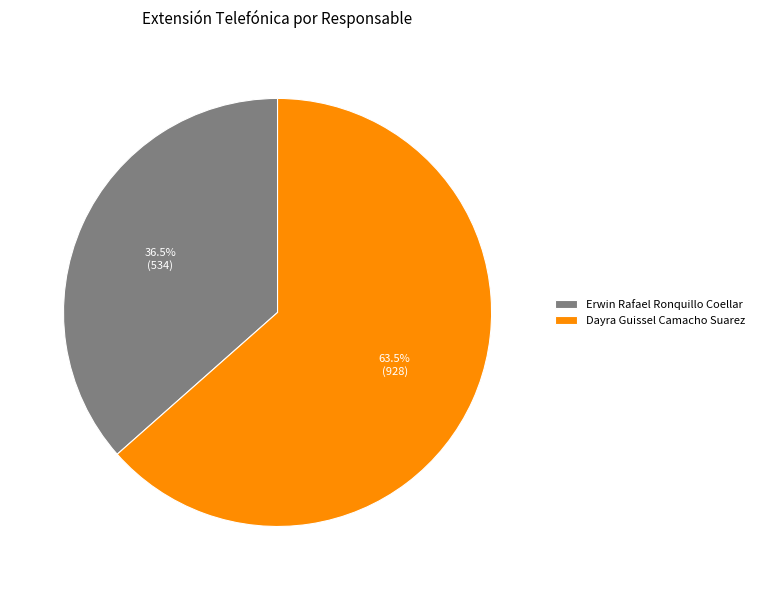

Count the number of slices in the pie.

2